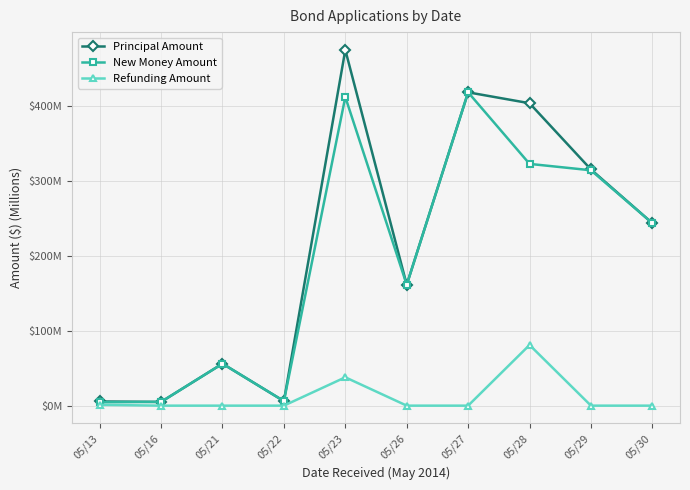

What are all the series names shown in the legend?

Principal Amount, New Money Amount, Refunding Amount